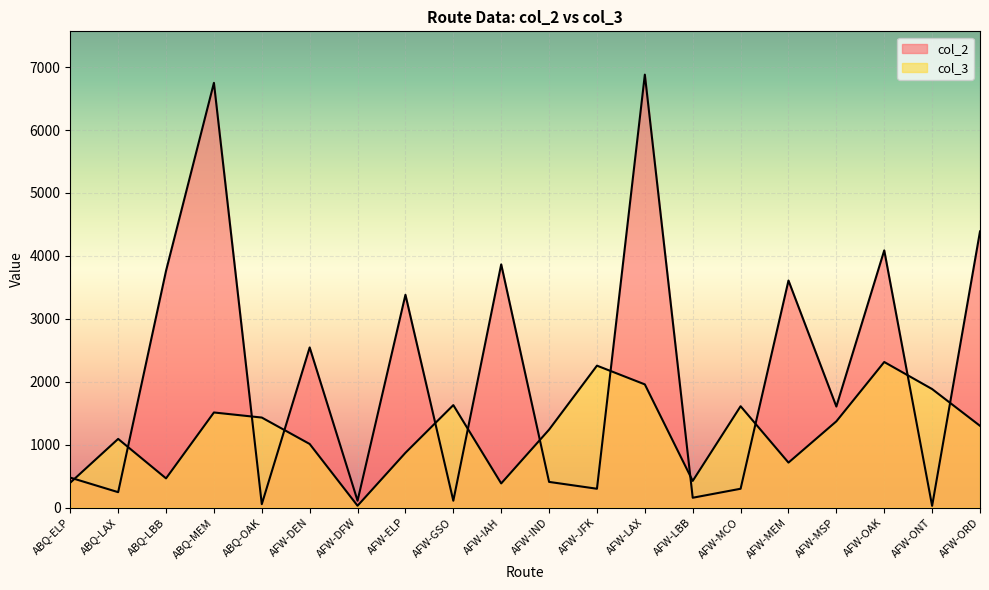

At which label does col_3 reach its minimum?

AFW-DFW